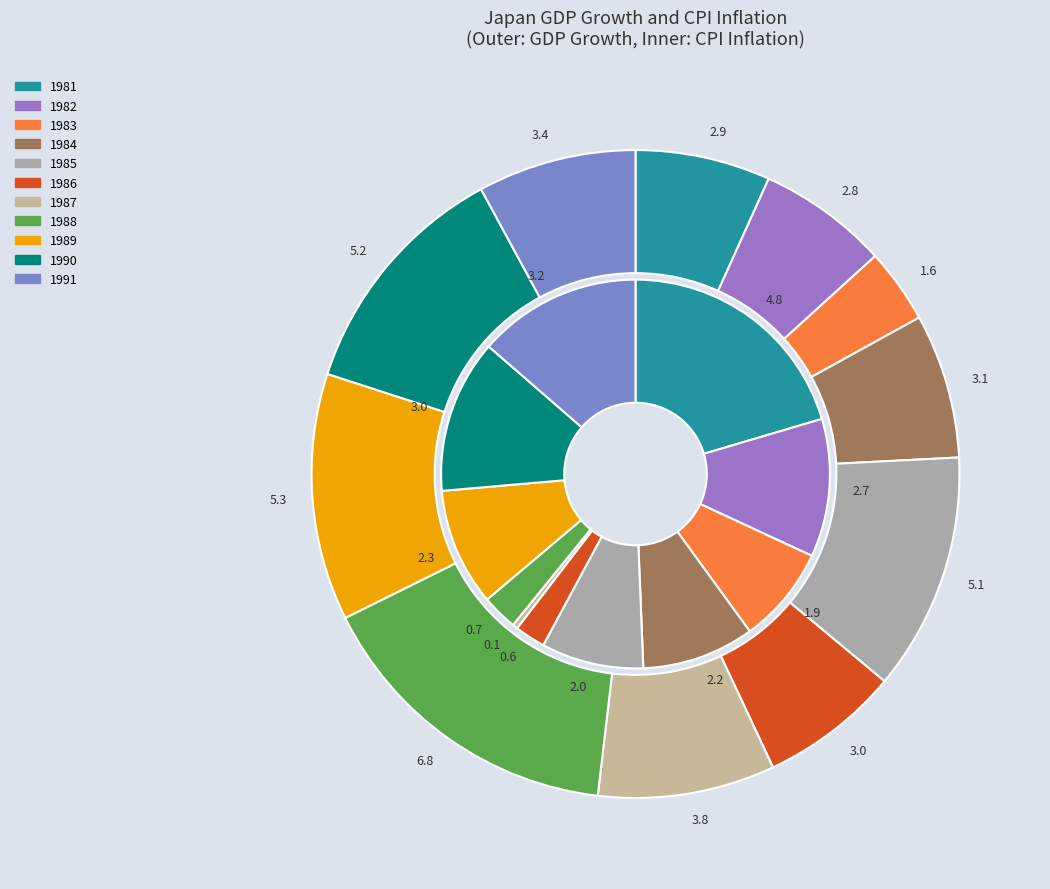

Which series has the widest spread of values?

gdp_growth